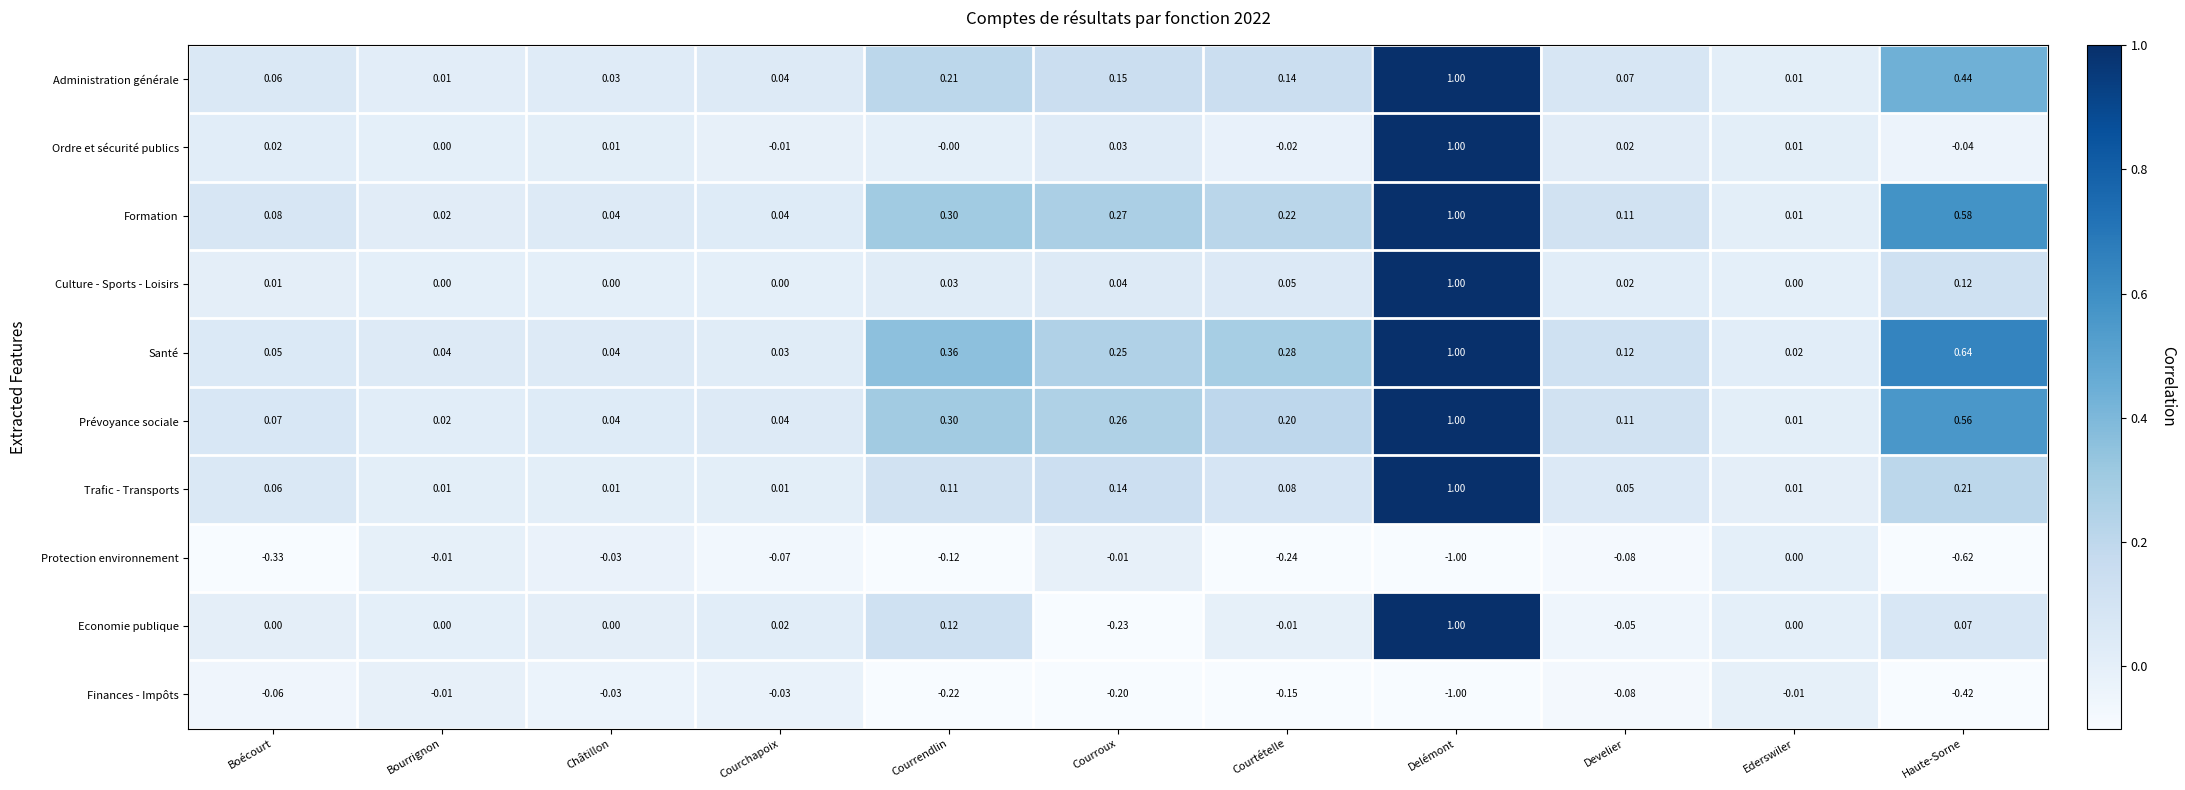

Which series changed the most between Bourrignon and Courtételle?

Santé